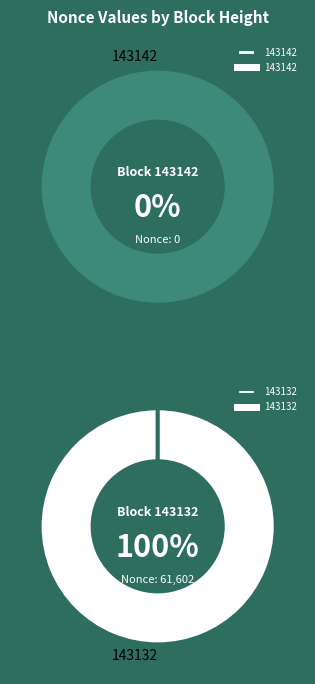

What is the majority slice?

143132